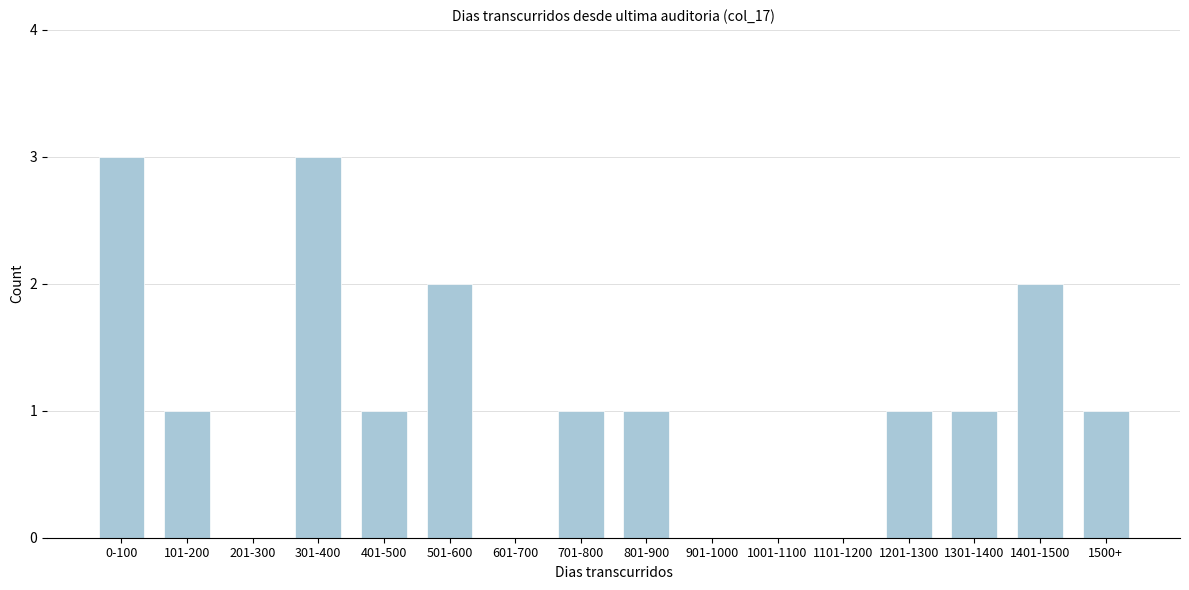

Reading left to right, list all the values displayed in this chart.

0-100=3	101-200=1	201-300=0	301-400=3	401-500=1	501-600=2	601-700=0	701-800=1	801-900=1	901-1000=0	1001-1100=0	1101-1200=0	1201-1300=1	1301-1400=1	1401-1500=2	1500+=1